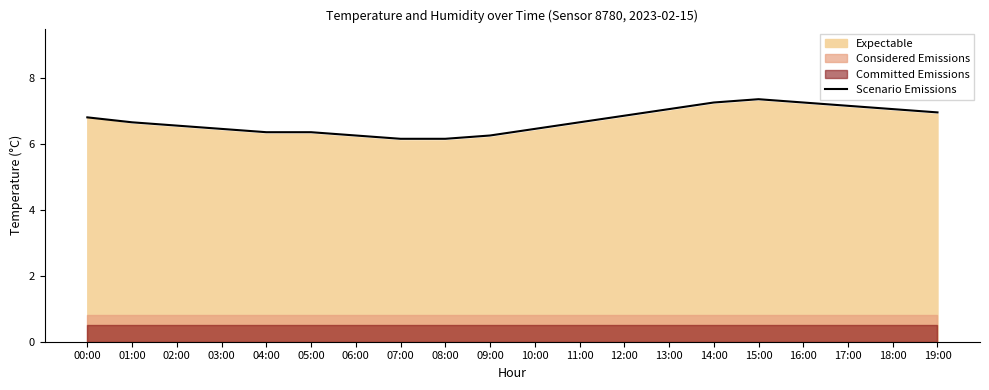

True or false: the data shows 8.2 at 08:00.

False